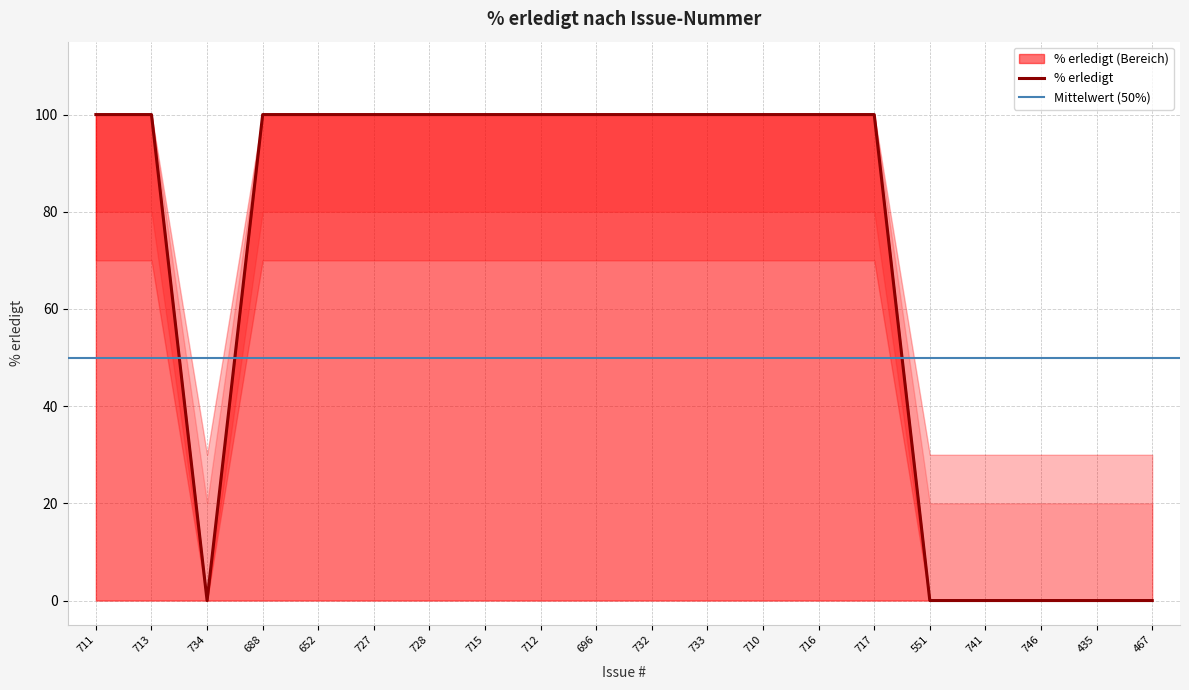

How many values in the upper_band series are below 100?

6